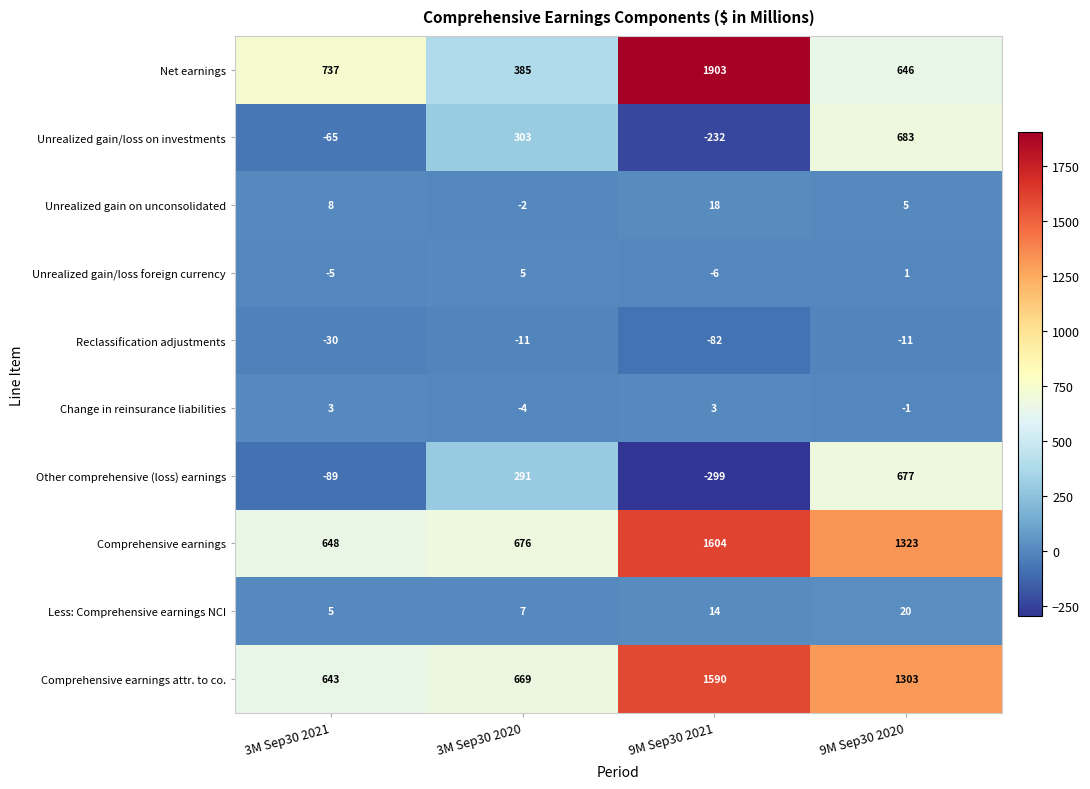

What is the difference between the second highest and second lowest values in the Comprehensive earnings attr. to co. series?

634